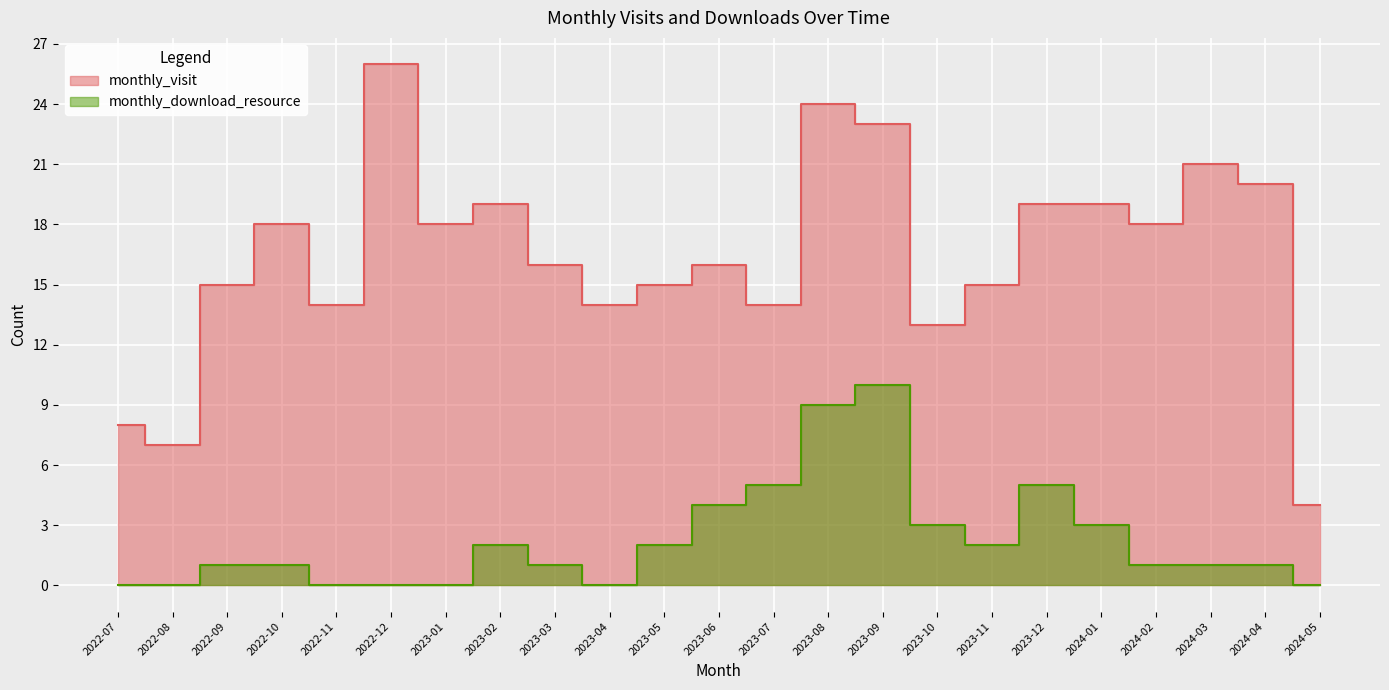

What is the maximum value for monthly_visit?

26